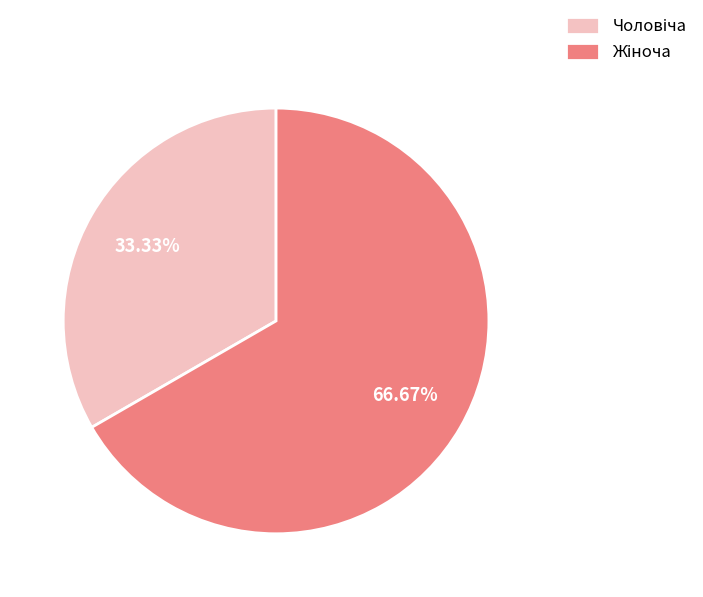

Is there any slice that represents more than half of the pie?

Yes